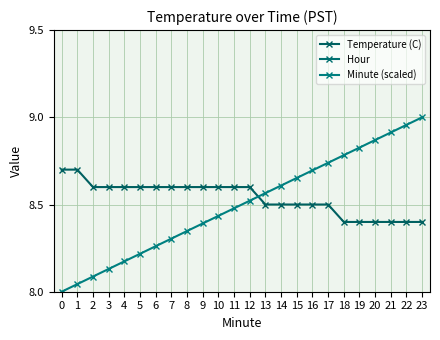

What is the sum of all Temperature (C) values?

204.9